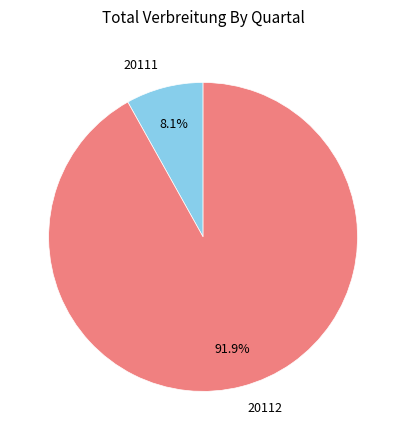

Is there a majority slice in this chart?

Yes